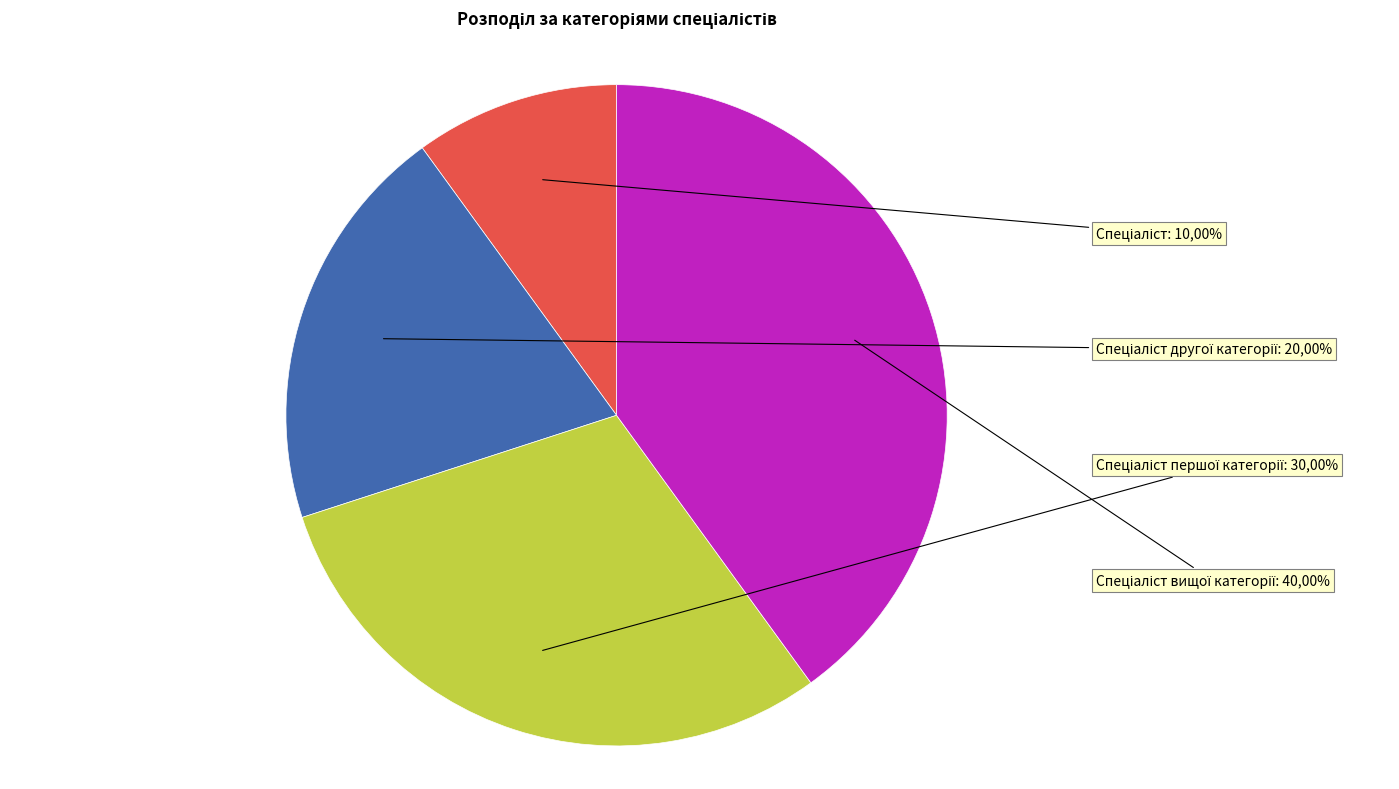

Rank the categories by value from lowest to highest.

Спеціаліст, Спеціаліст другої категорії, Спеціаліст першої категорії, Спеціаліст вищої категорії